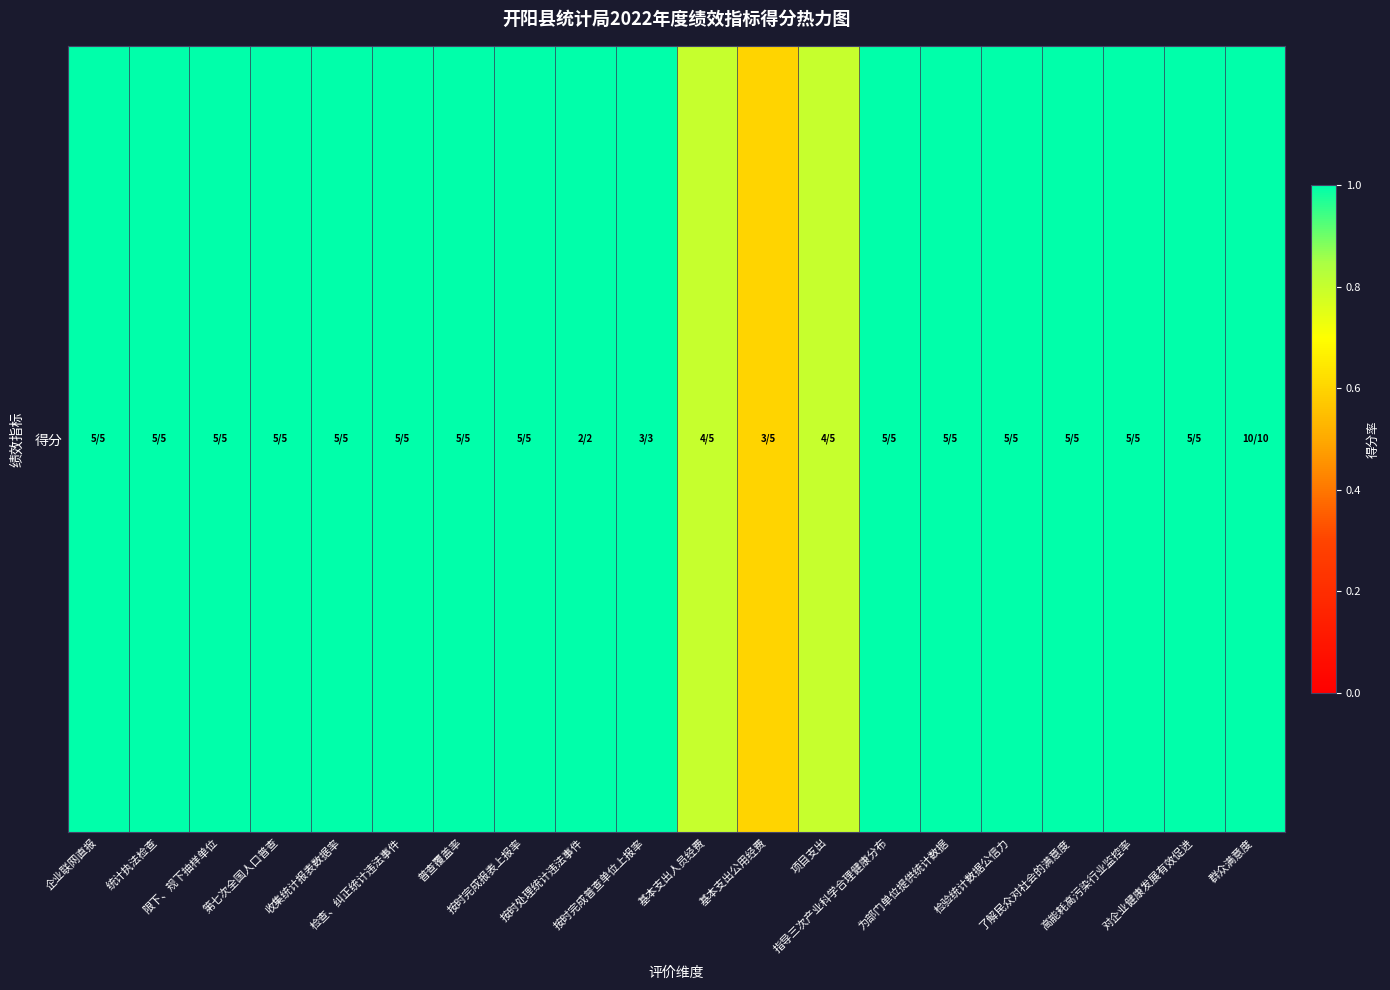

What is the sum of the values at 对企业健康发展有效促进 and 普查覆盖率?

2.0